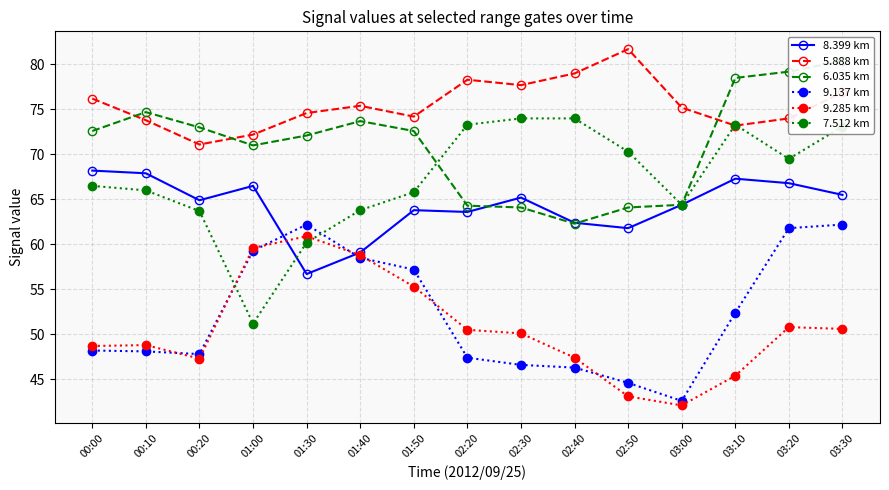

How many interior local peaks does the 6.035 km series have?

2